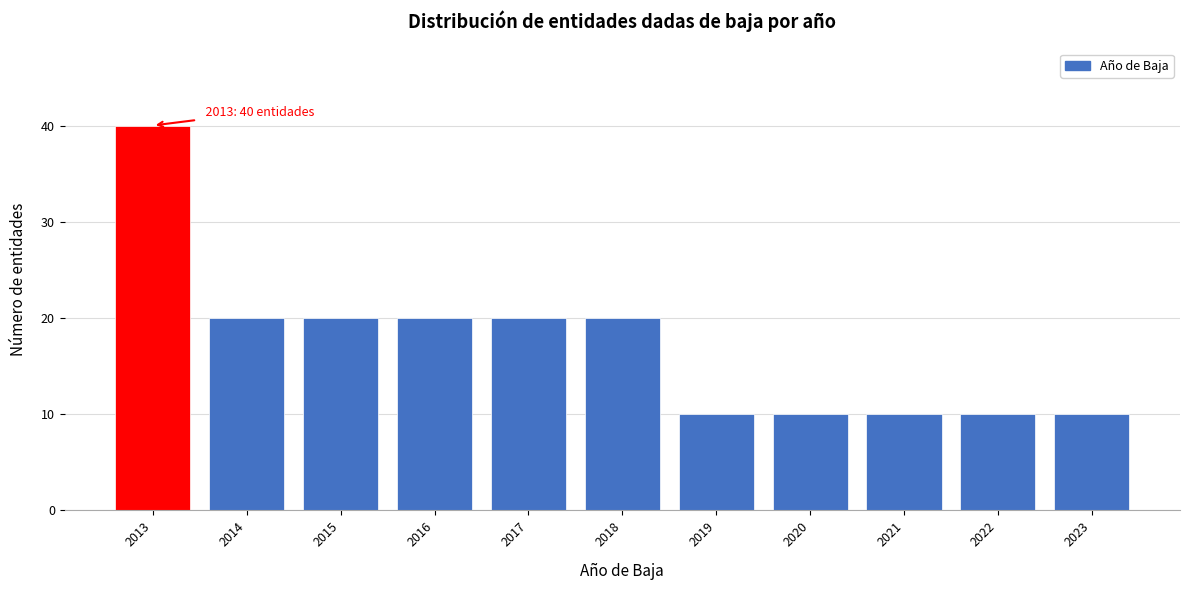

Reading left to right, transcribe all the data shown in this chart.

2013=40	2014=20	2015=20	2016=20	2017=20	2018=20	2019=10	2020=10	2021=10	2022=10	2023=10